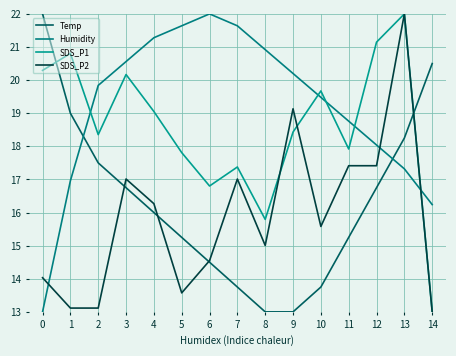

Between which two adjacent categories do Temp and SDS_P1 first intersect?

0 and 1